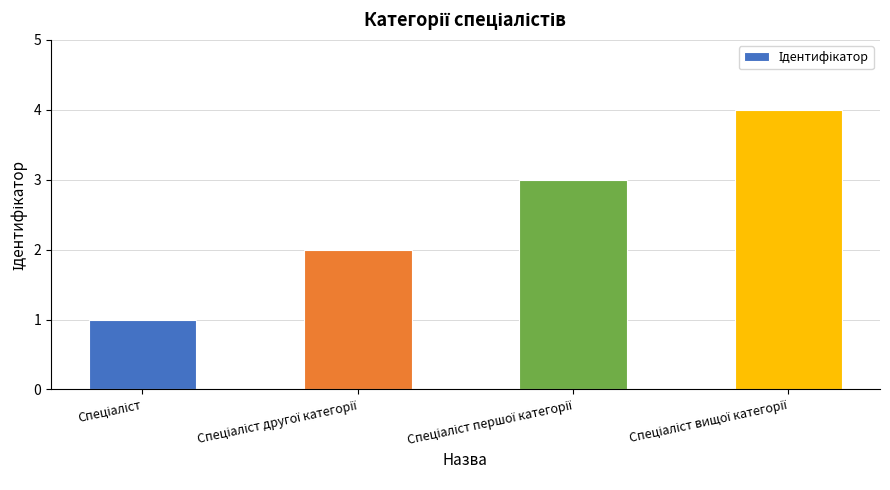

What is the greatest value displayed?

4